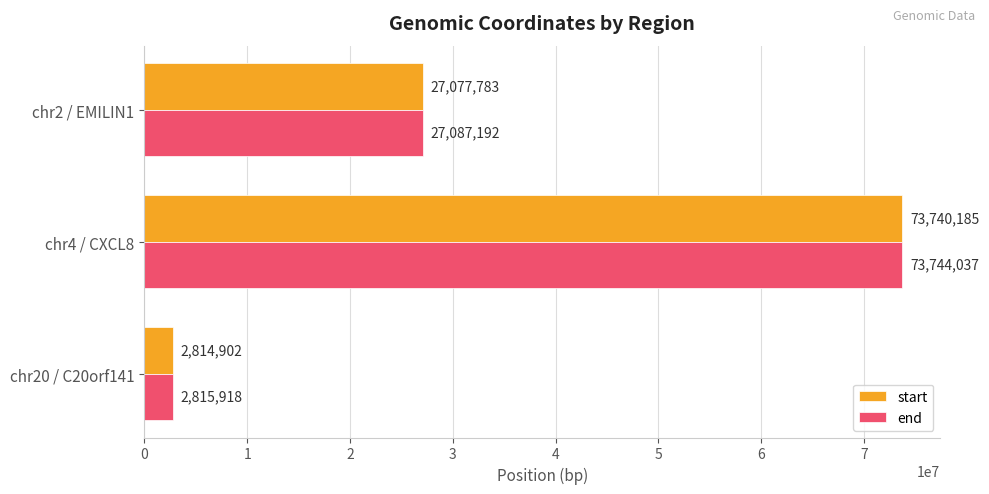

True or false: start has a value of 2814902 at chr20 / C20orf141.

True